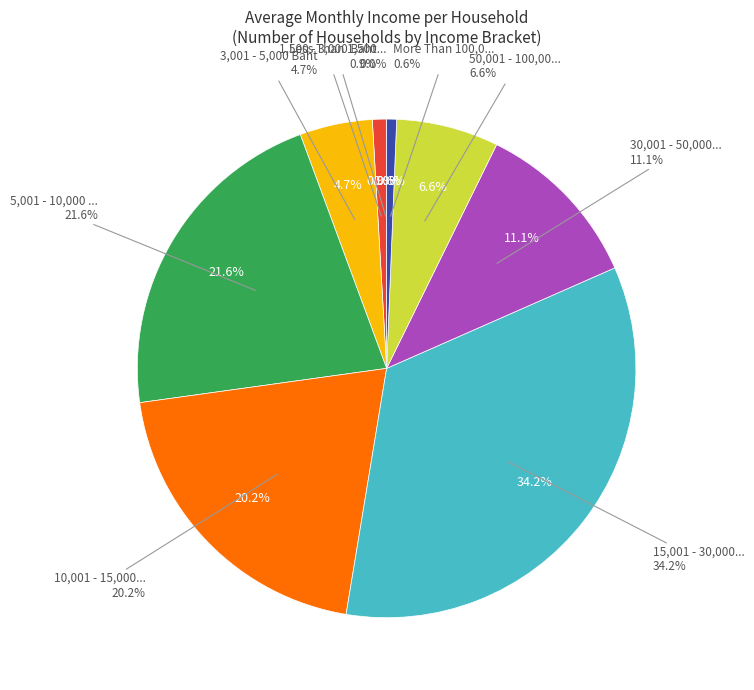

What percentage is the 10,001 - 15,000 Baht slice, to the nearest percent?

20%